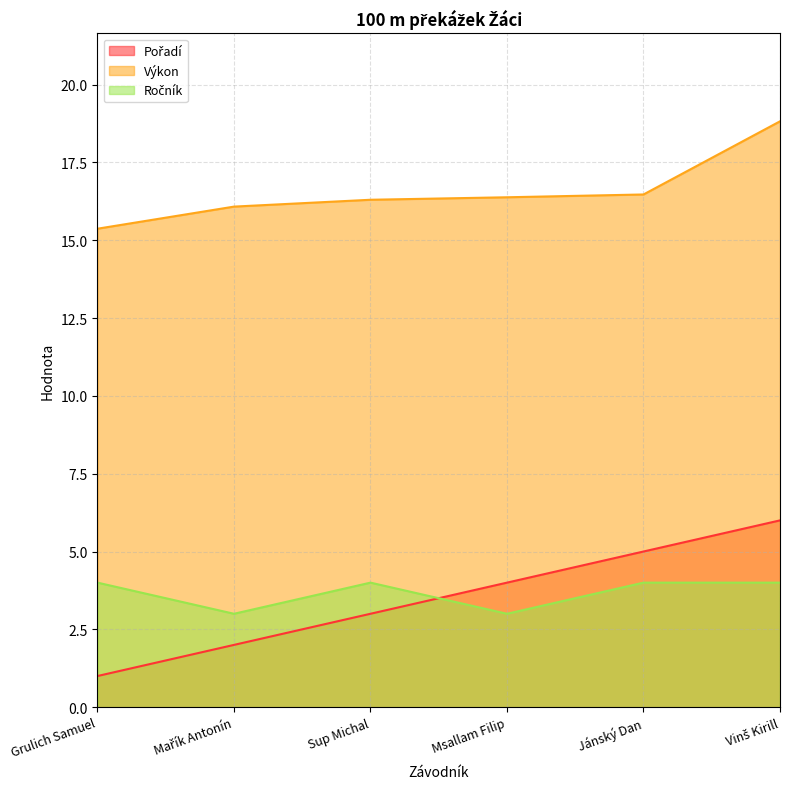

At Msallam Filip, list the series in order from smallest to largest.

Ročník, Pořadí, Výkon